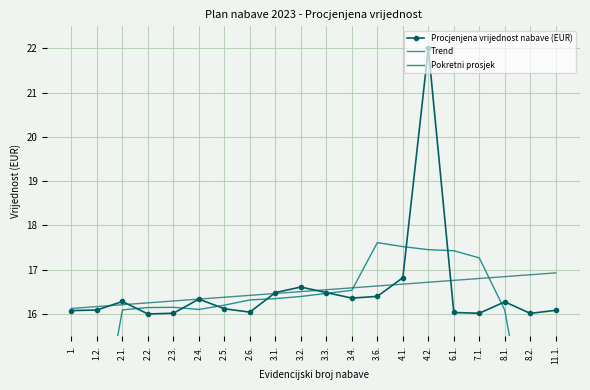

How many categories are shown in the chart?

20